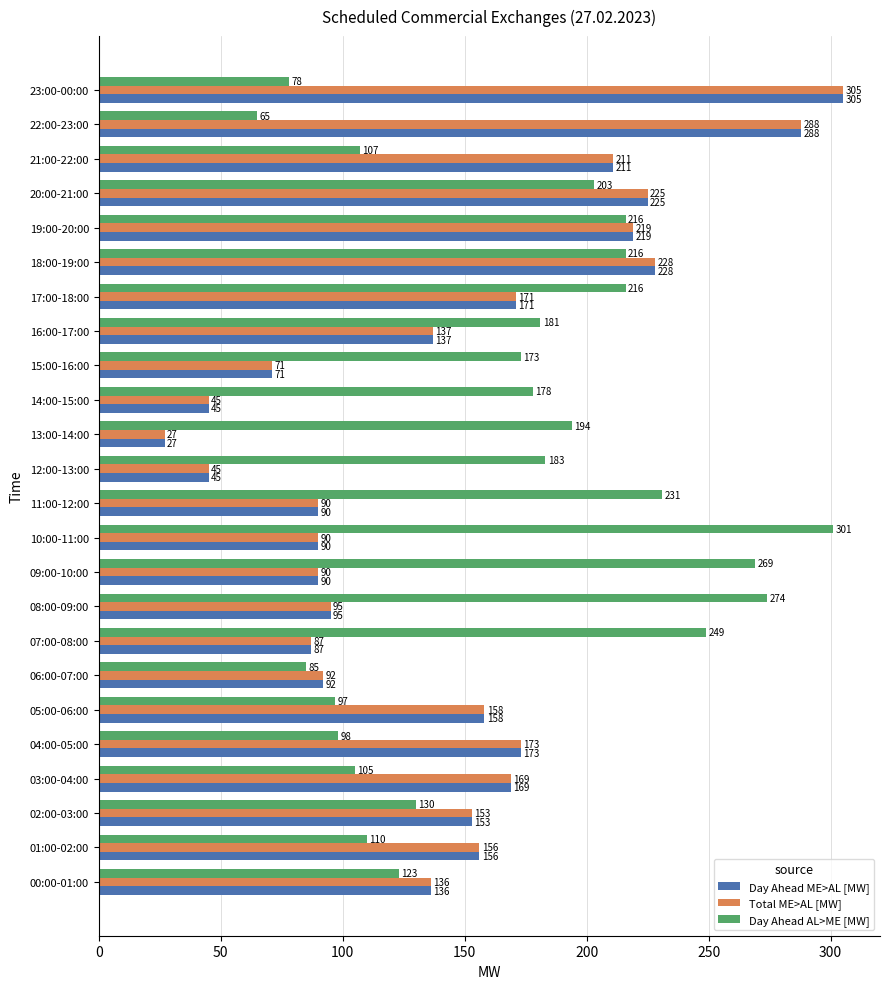

At which category does the chart reach its minimum across all series?

13:00-14:00